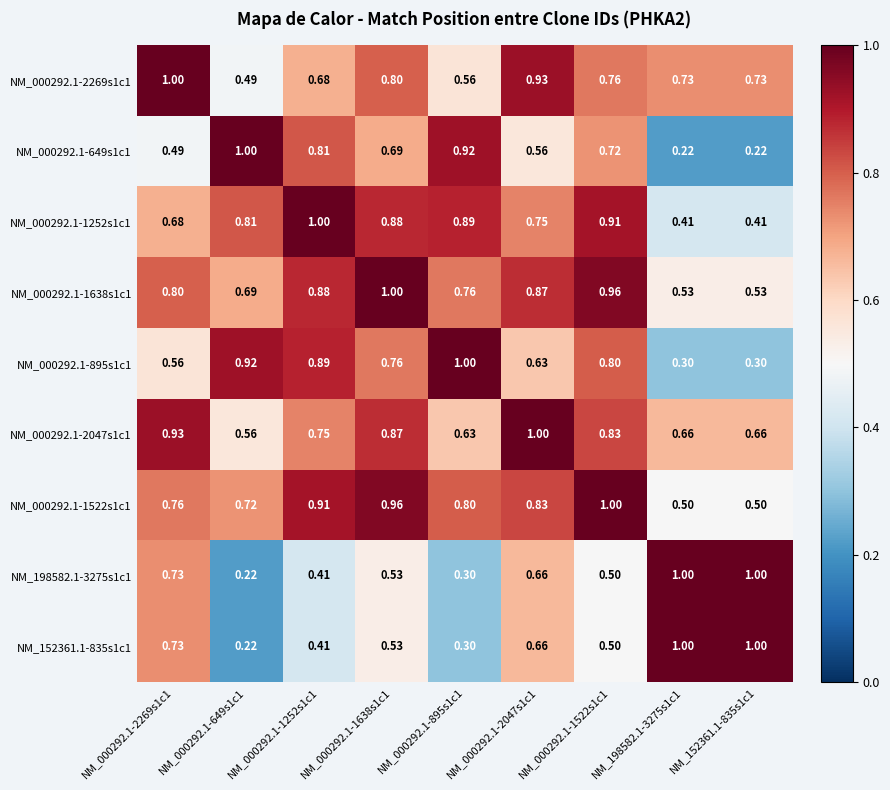

Is the value of NM_152361.1-835s1c1 at NM_000292.1-1522s1c1 greater than the value of NM_000292.1-649s1c1 at NM_000292.1-1522s1c1?

No